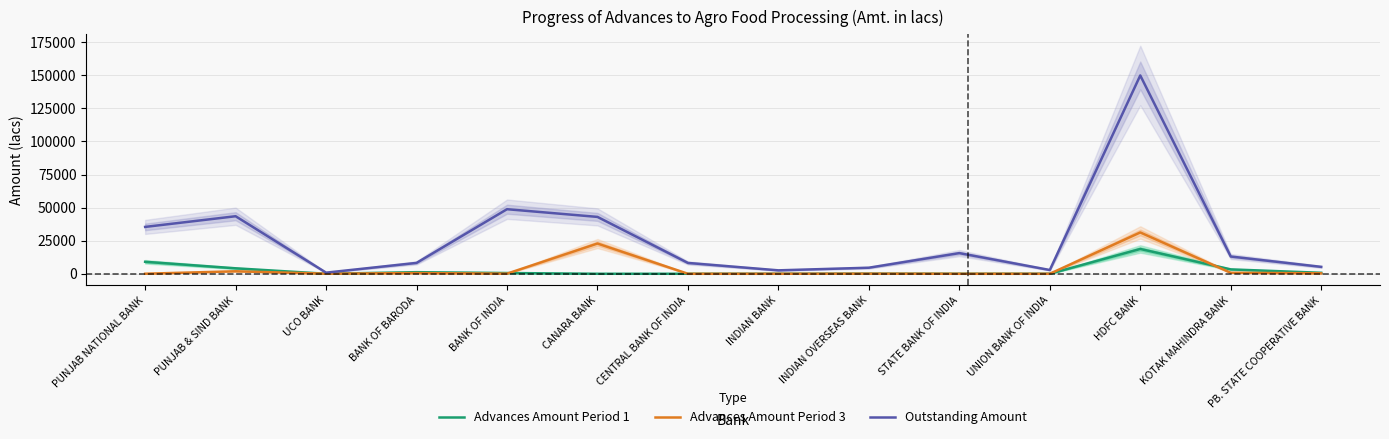

What position from the left is BANK OF INDIA?

5